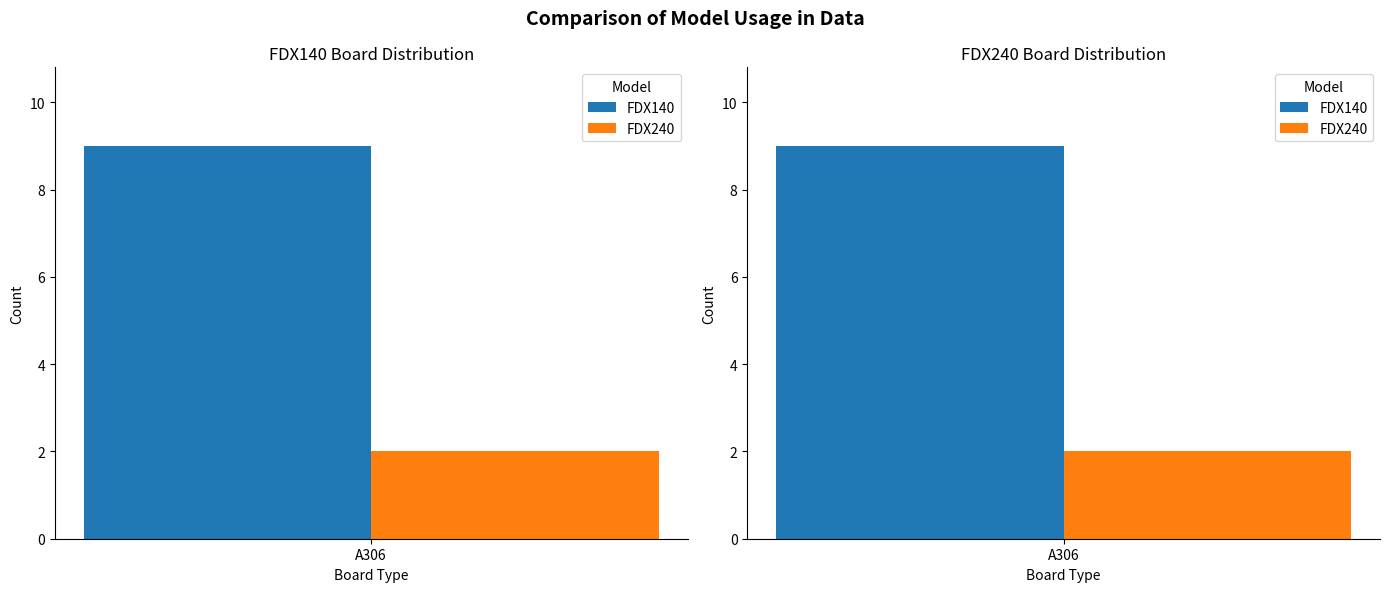

Is the value of FDX240 at A306 greater than the value of FDX140 at 1?

Yes